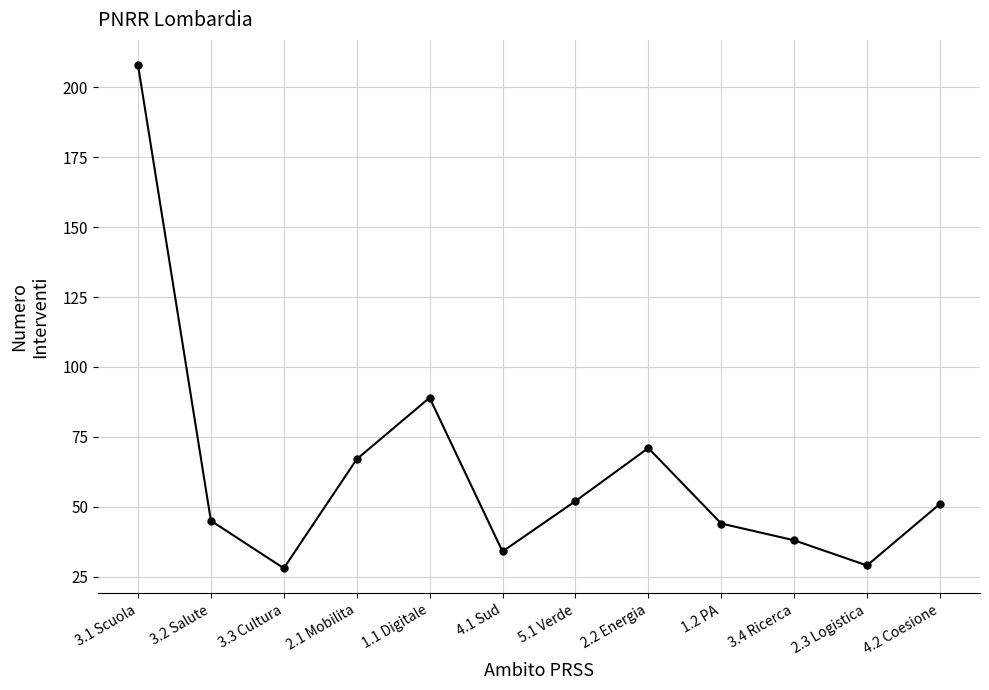

Reading right to left, extract all data points from this chart.

51	29	38	44	71	52	34	89	67	28	45	208